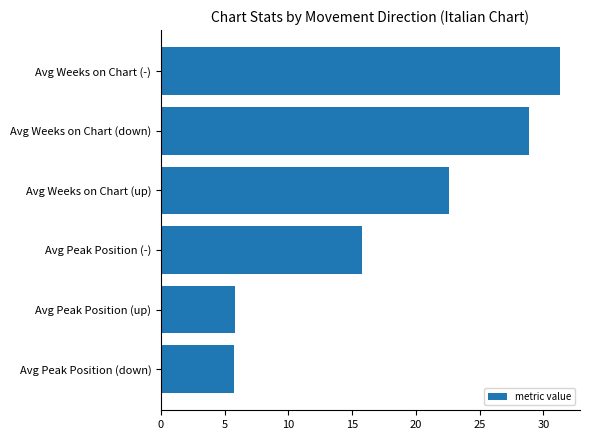

What is the sum of all values?

110.1